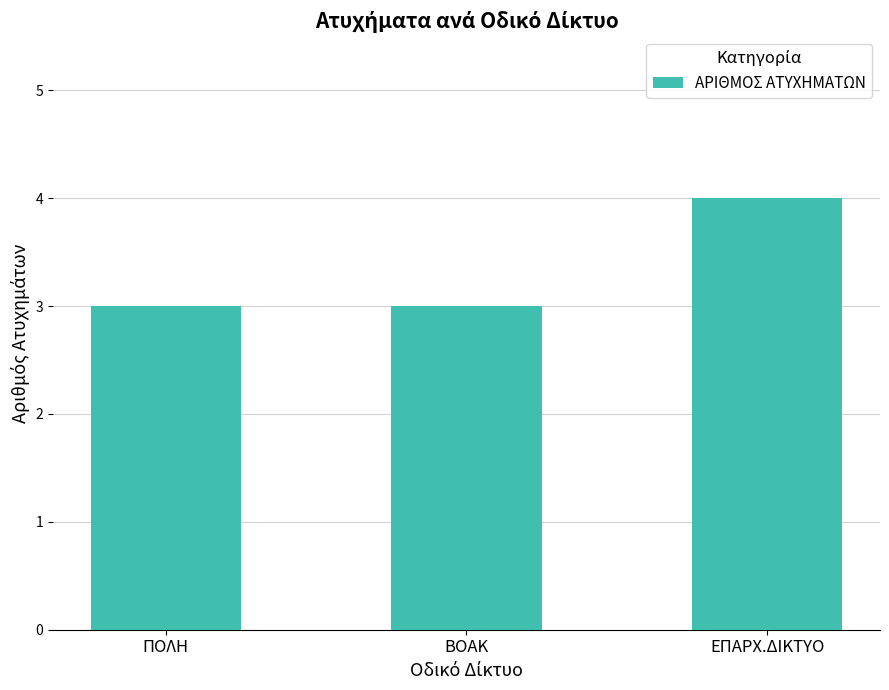

Approximately how many times larger is the value at ΠΟΛΗ compared to ΒΟΑΚ?

1.0